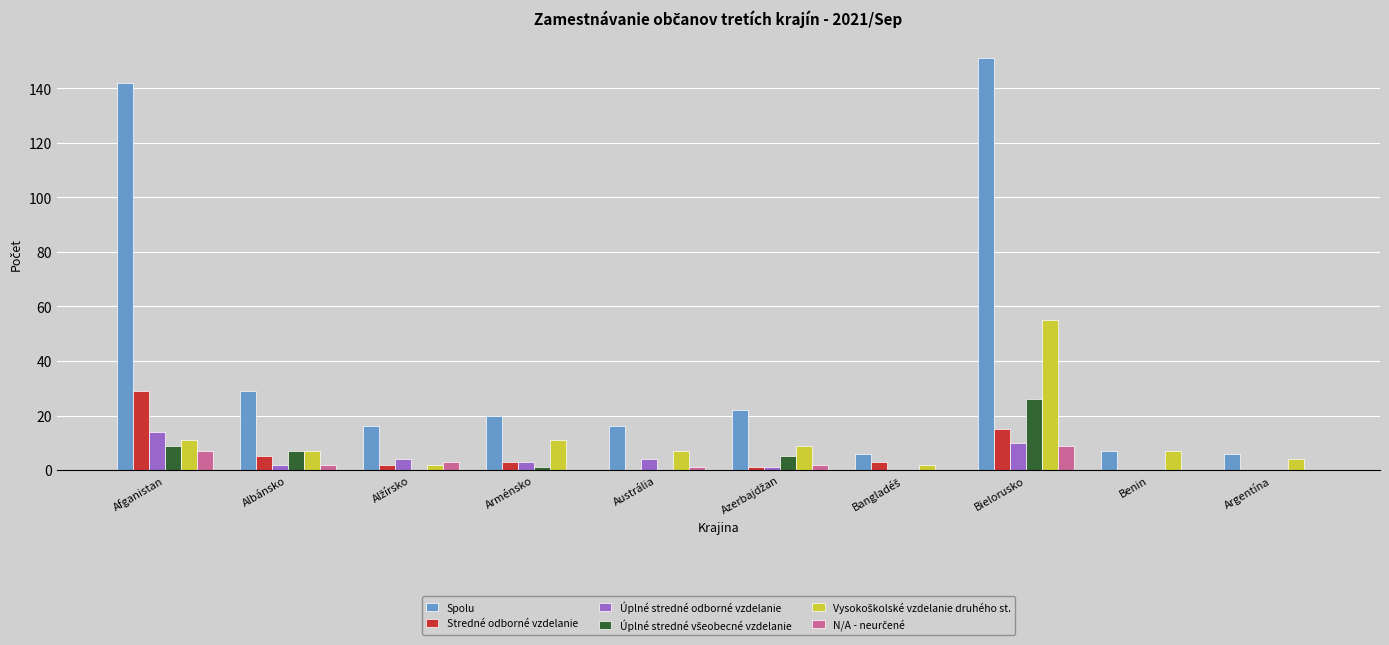

How many groups of bars are there?

10